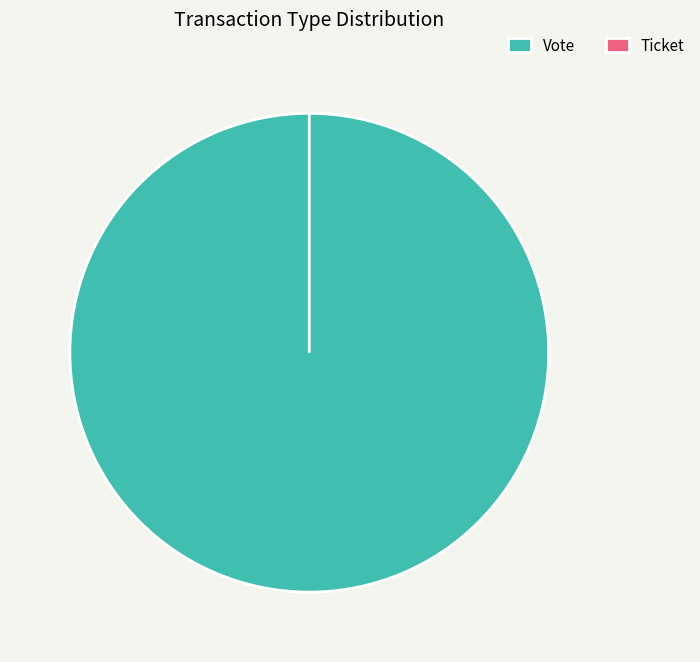

Does any single category account for the majority?

Yes